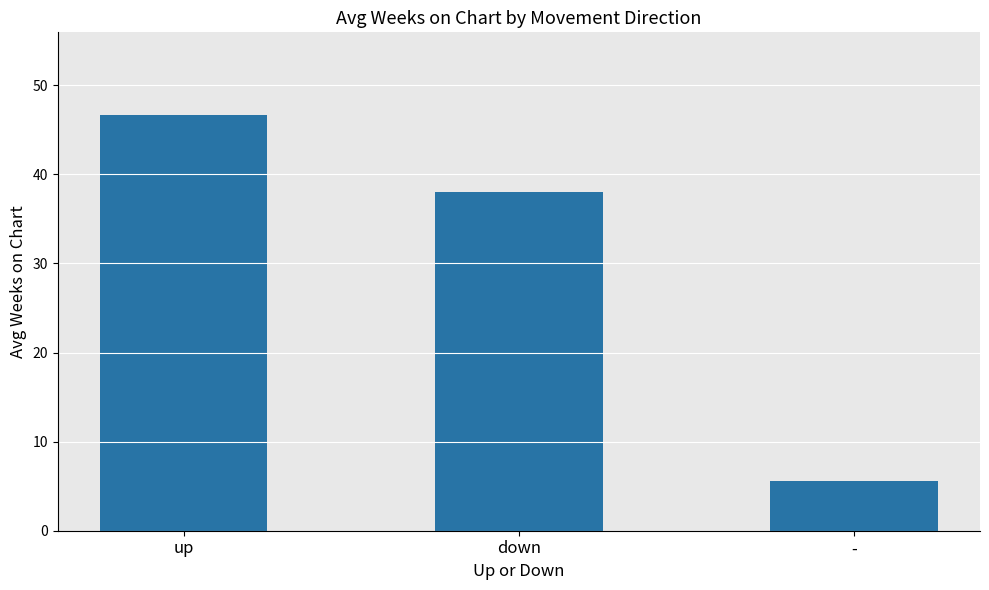

List the labels in order of value, largest first.

up, down, -